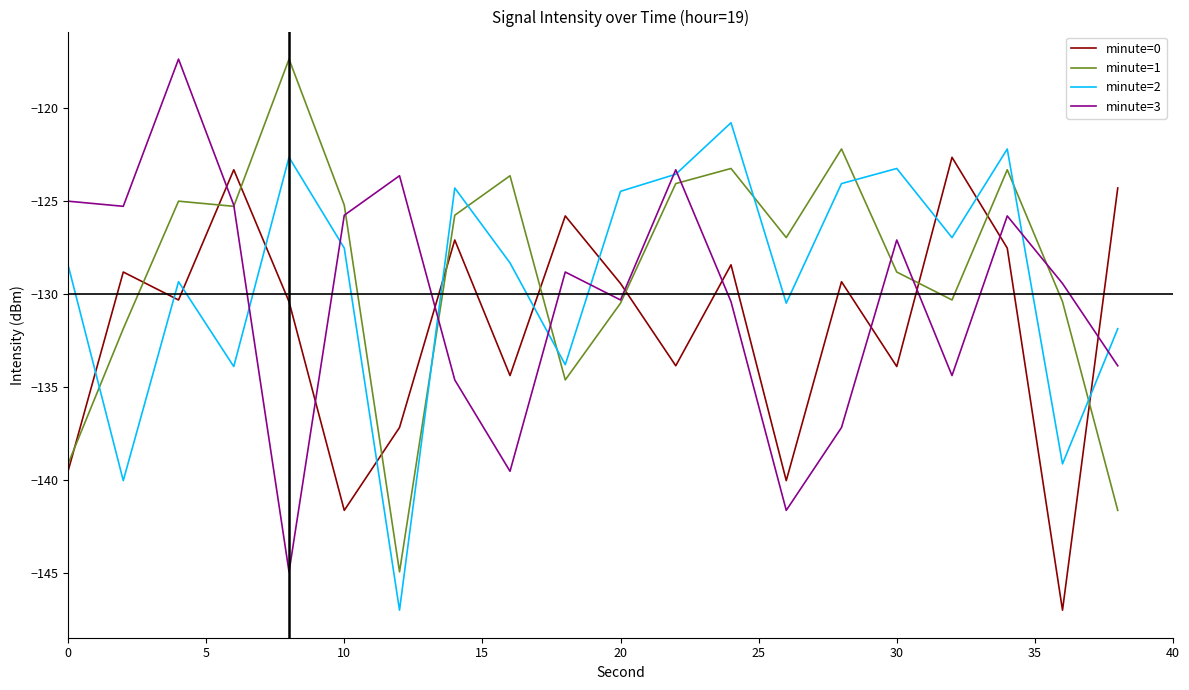

What is the highest value of the minute=2 series?

-120.8